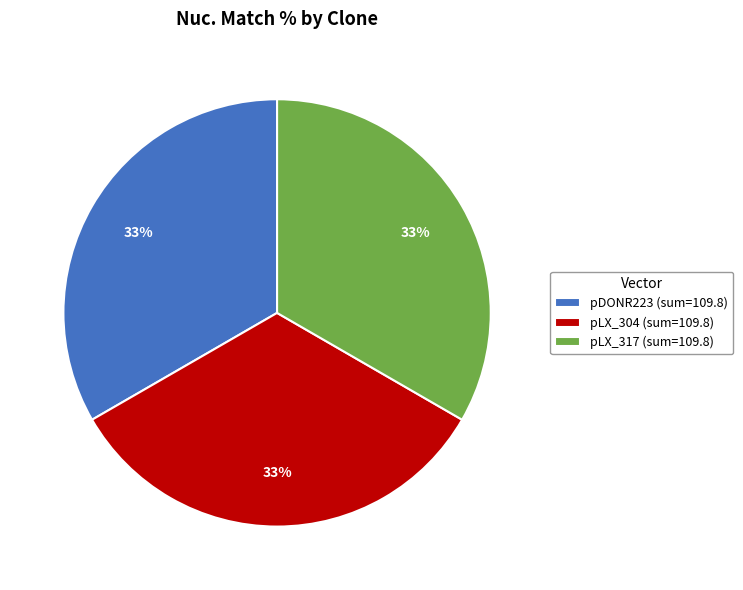

To the nearest percent, what is the average slice percentage?

33%